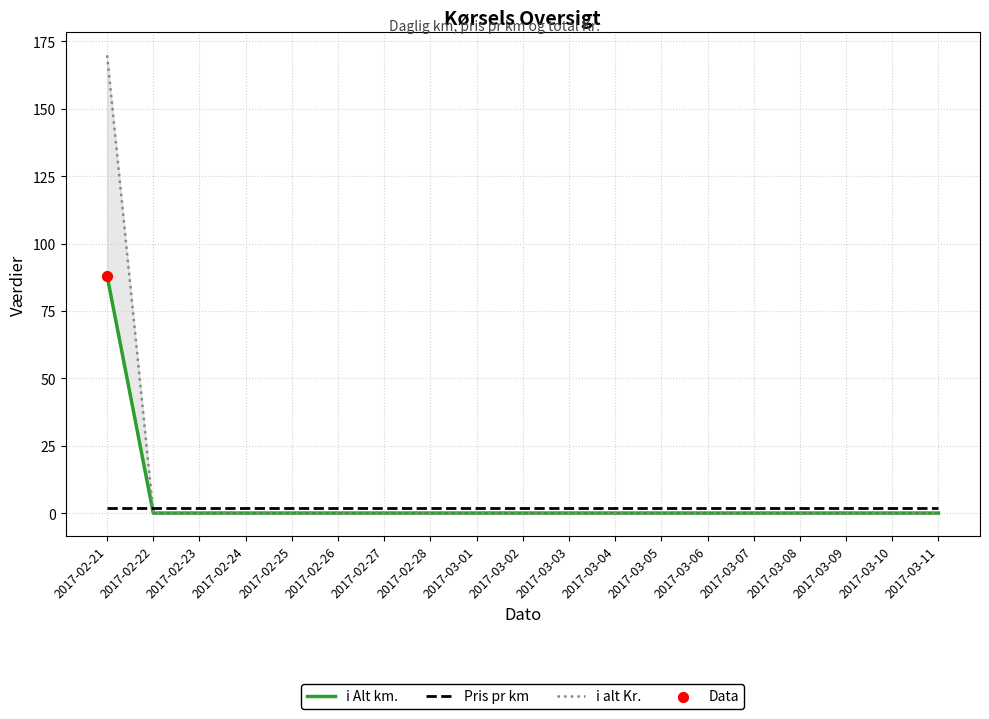

Which series reaches the maximum Y coordinate?

i alt Kr.